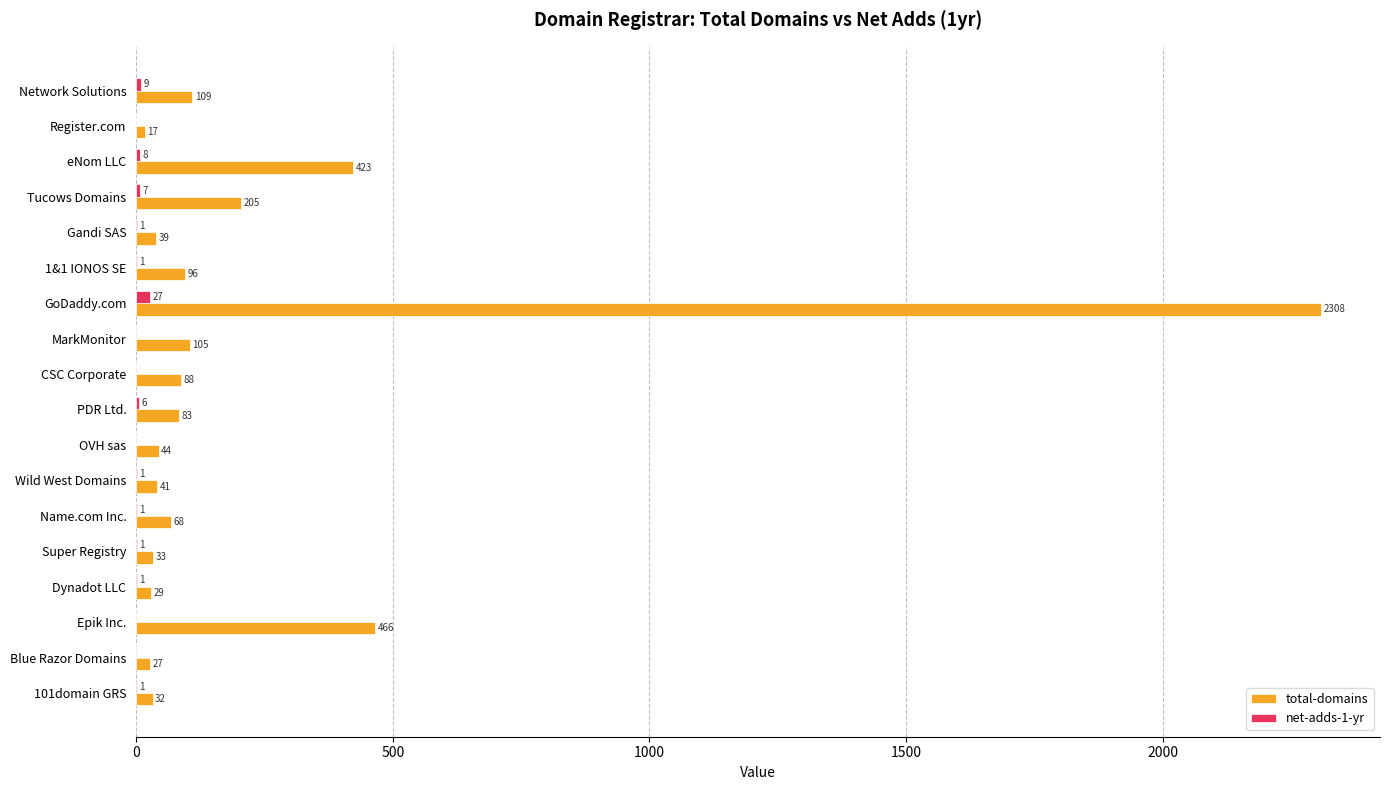

Which series changed the most between 1&1 IONOS SE and Wild West Domains?

total-domains